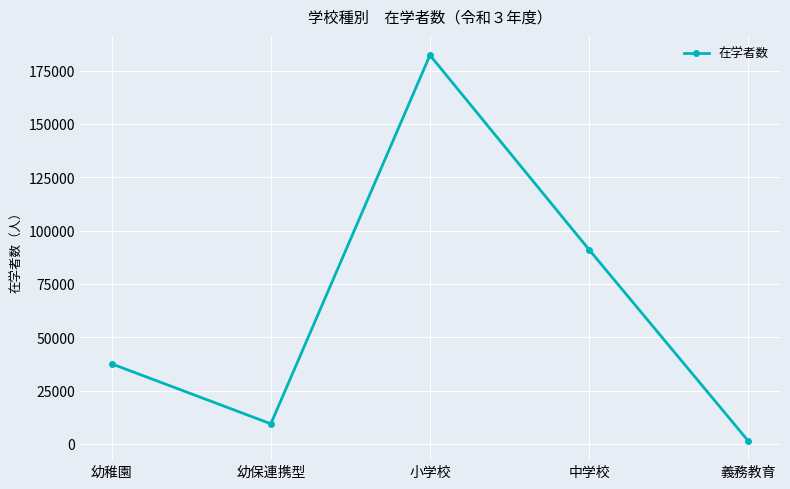

The chart shows a value of 49259 at 幼稚園. True or false?

False